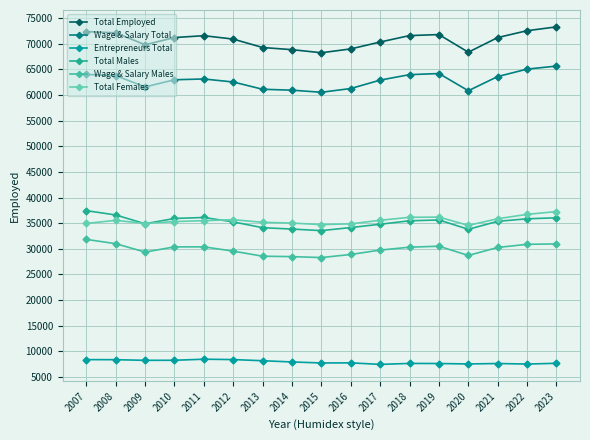

What is the average value of the Wage & Salary Total series?

62843